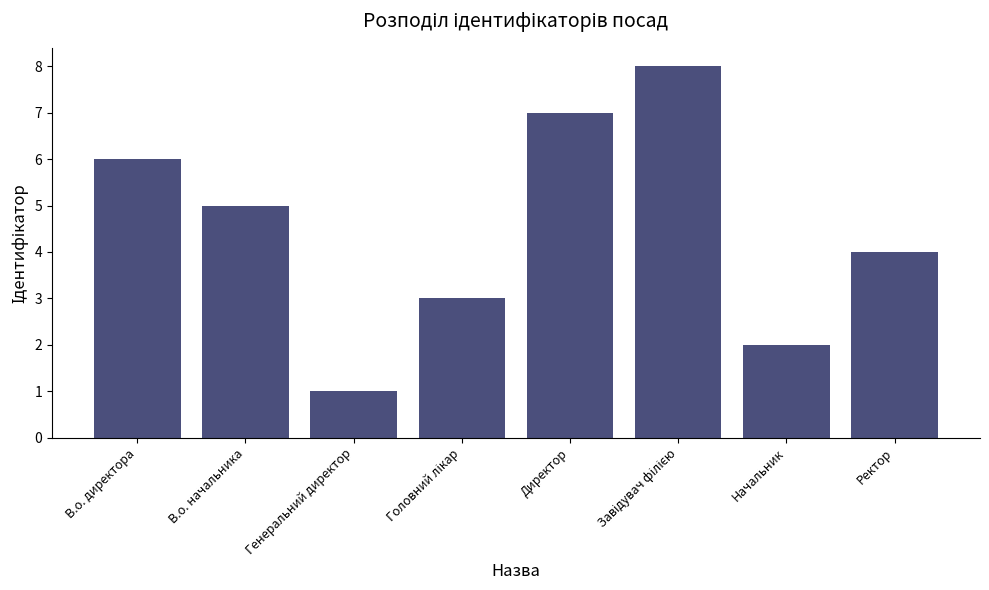

What is the change in value from Генеральний директор to Ректор?

+3